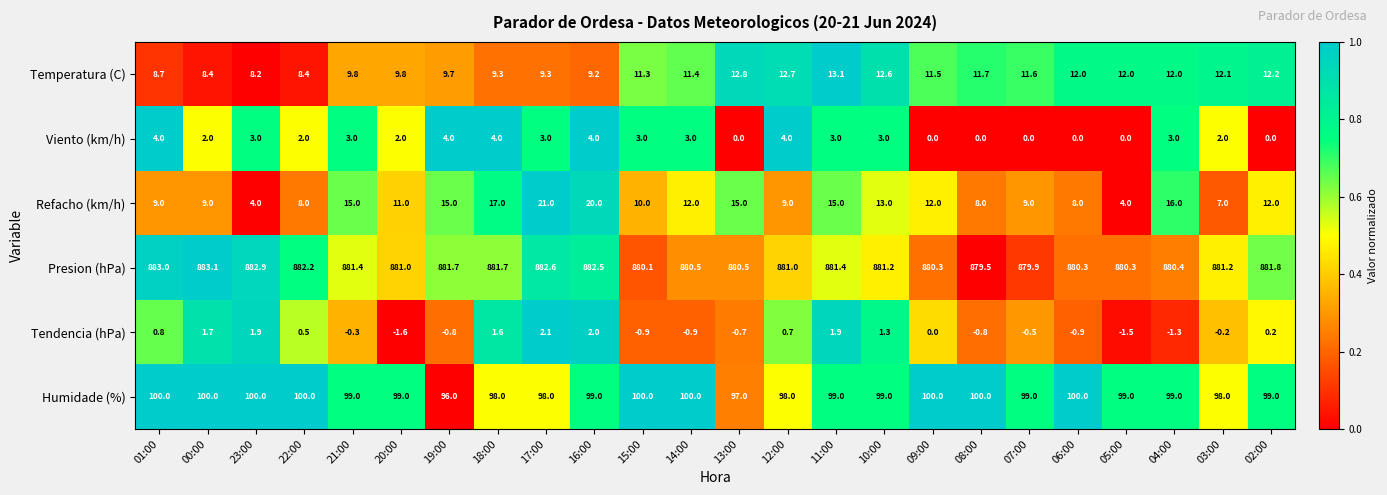

Which series has the largest range (max minus min)?

Refacho (km/h)